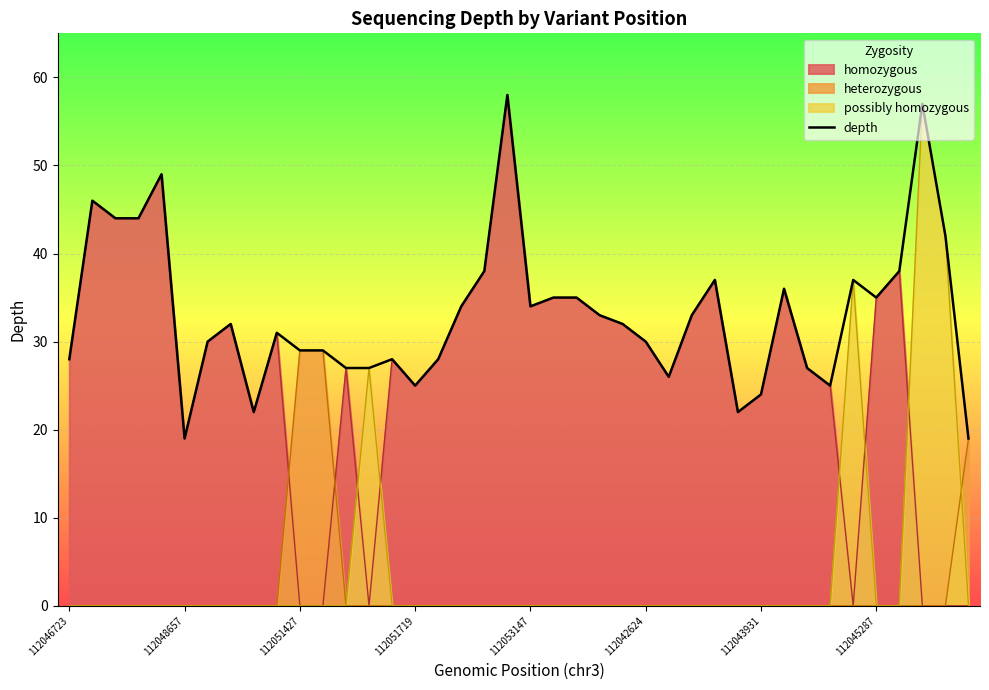

What is the greatest value displayed?

58